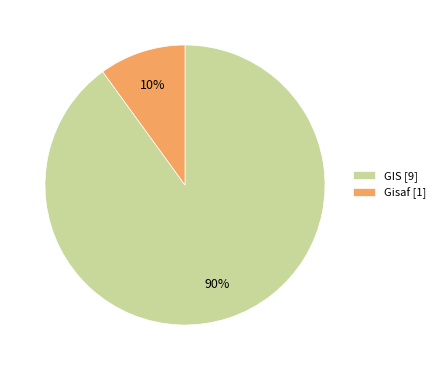

Between GIS [9] and Gisaf [1], which is larger?

GIS [9]